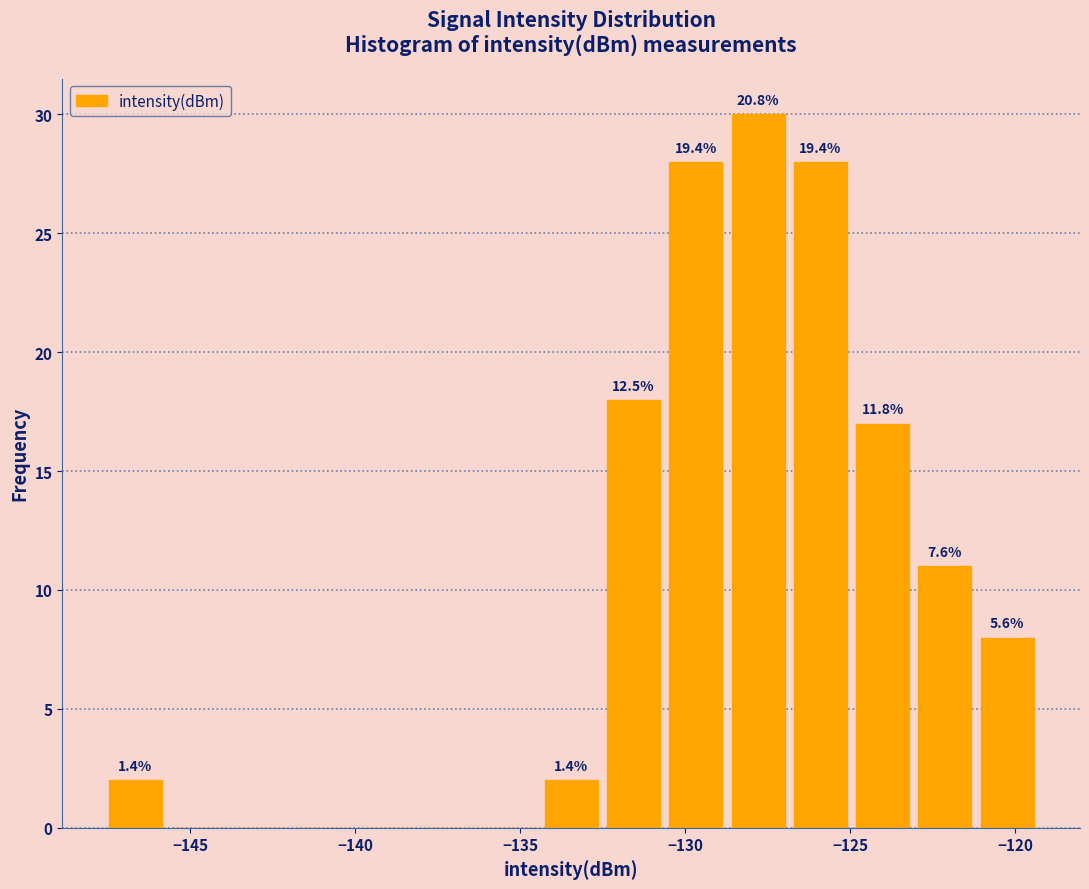

Around what value on the x-axis is the tallest bar? Give the approximate position of its centre, as read against the axis.

-128.0